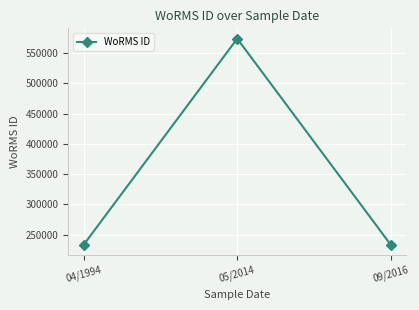

What is the label of the 2nd point from the left?

05/2014